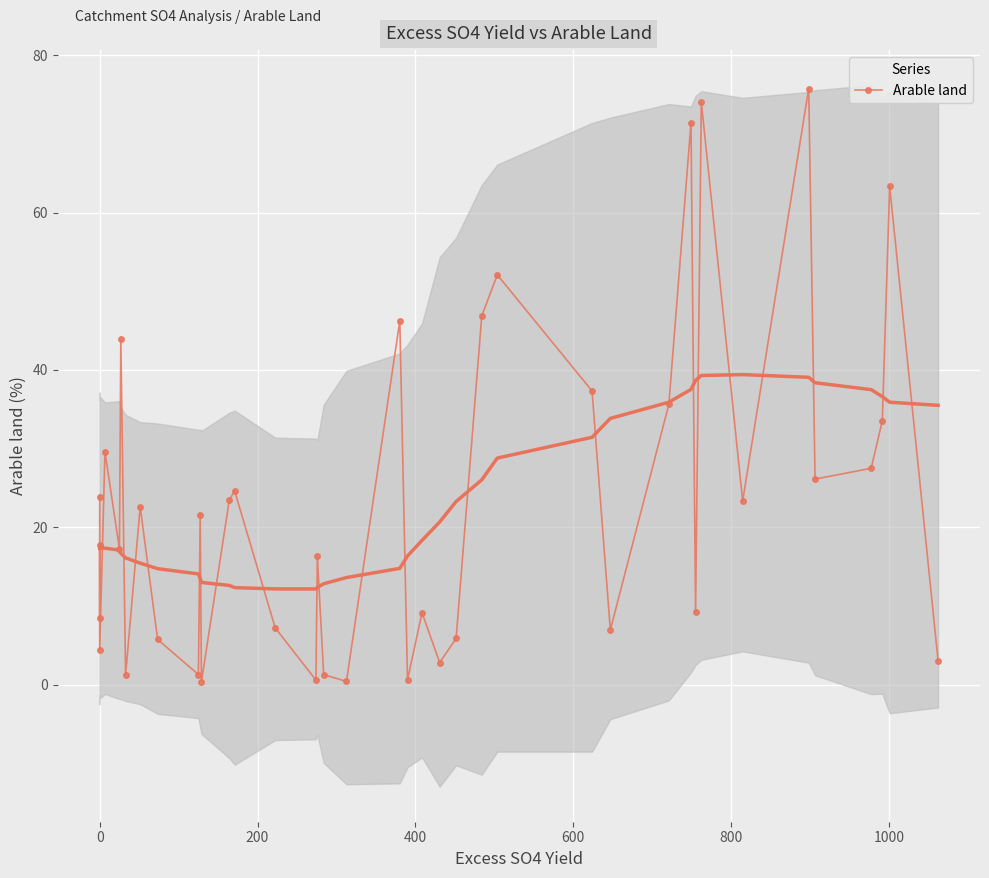

What is the maximum value shown in the chart?

75.8